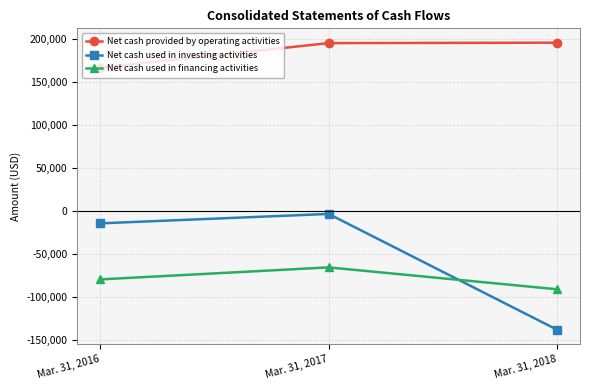

What is the average value of the Net cash used in financing activities series?

-79088